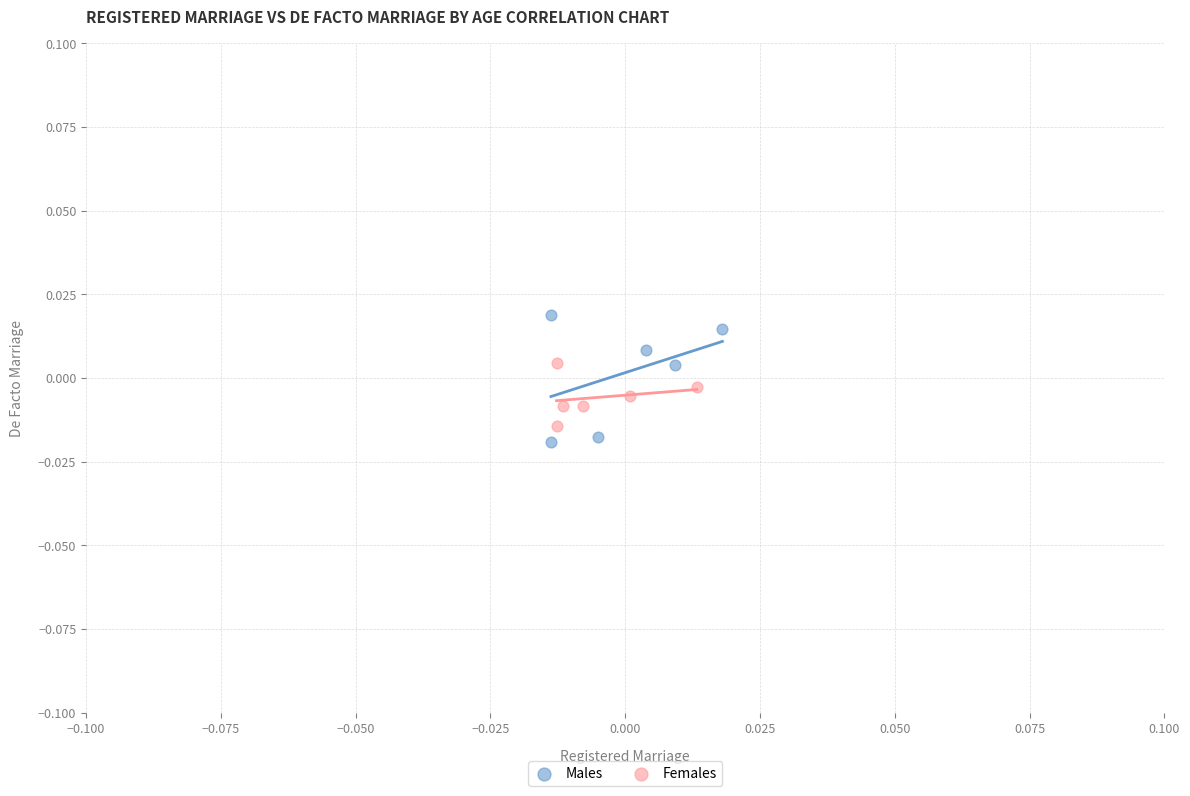

Which series has the widest spread of Y values?

Males